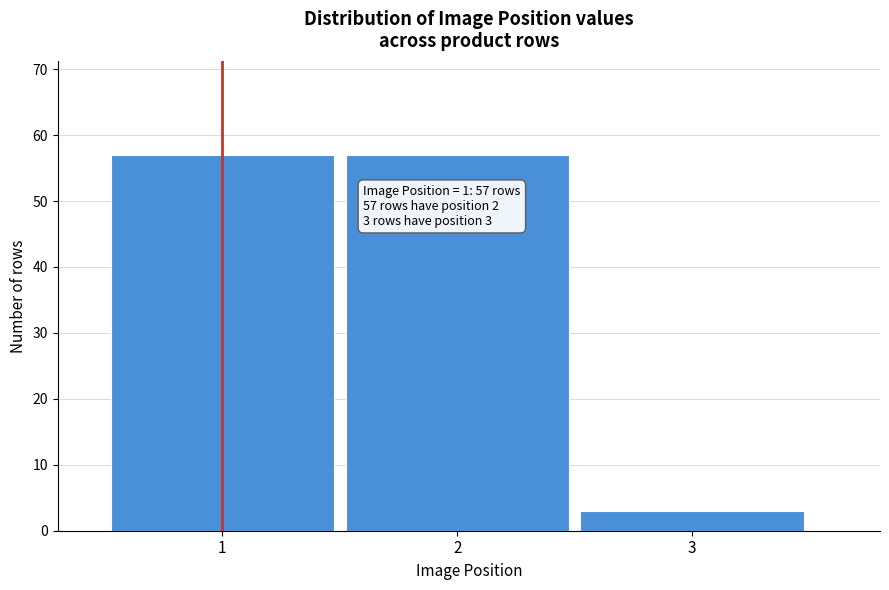

Reading left to right, extract all data points from this chart.

1=57	2=57	3=3